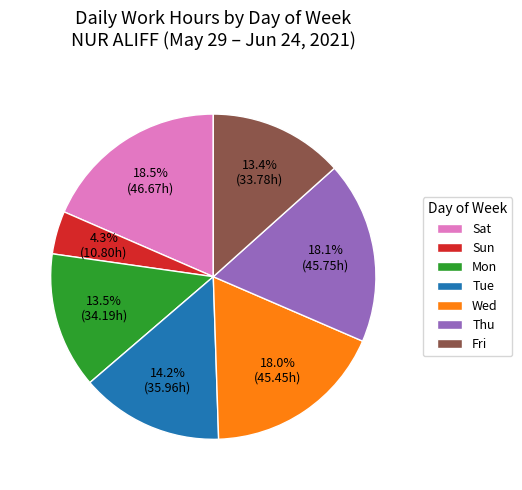

How much of the chart is everything except Tue?

85.8%